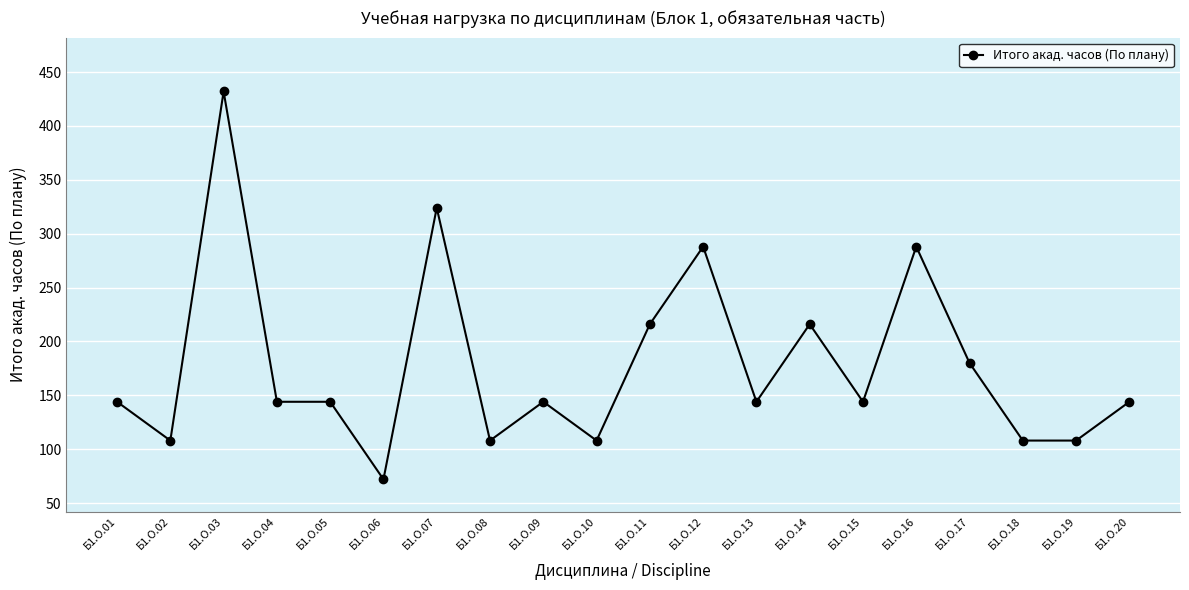

What is the difference between the maximum and minimum values?

360